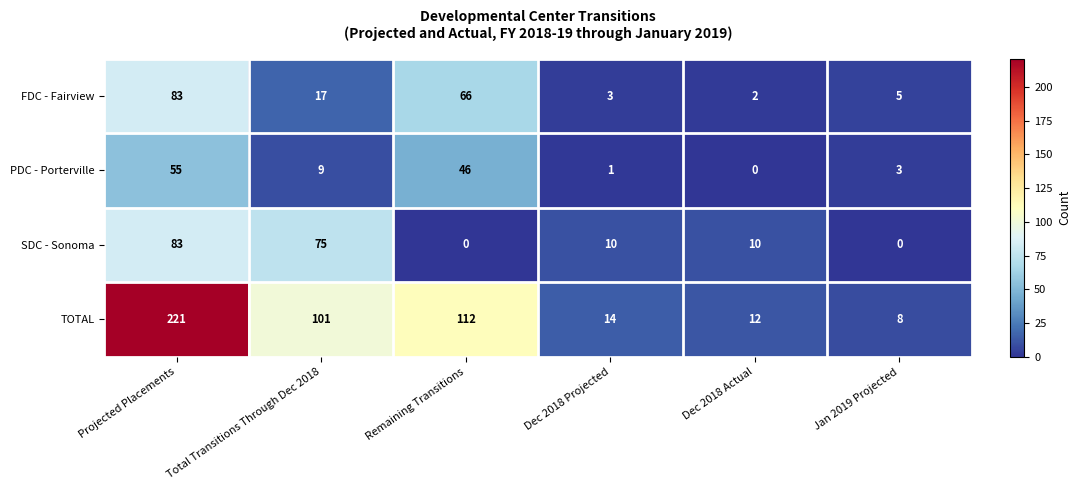

What is the spread (max minus min) of values at Dec 2018 Projected?

13